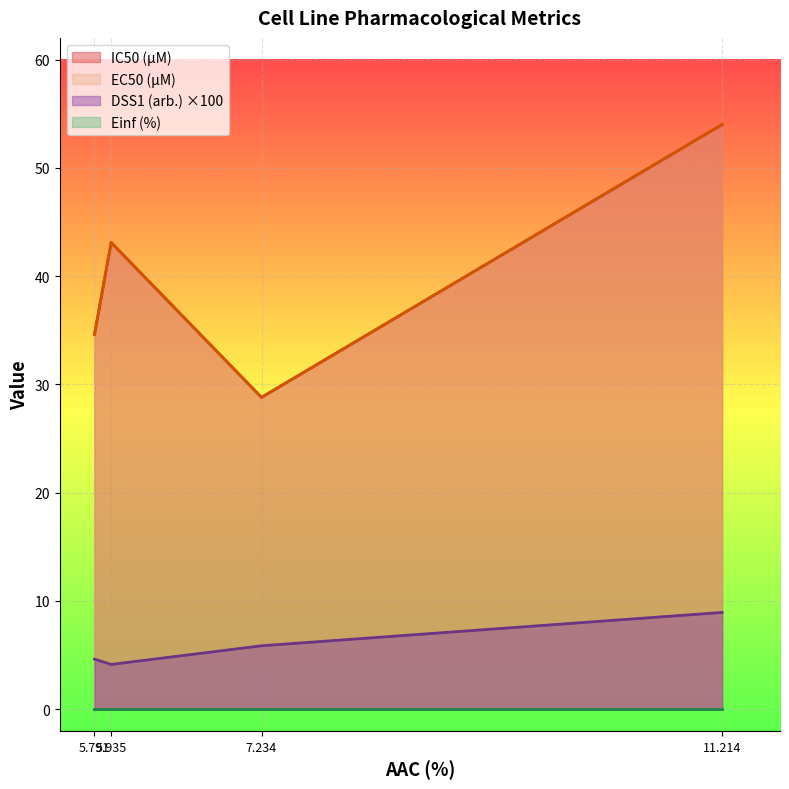

At which category is the sum across all series the highest?

11.214